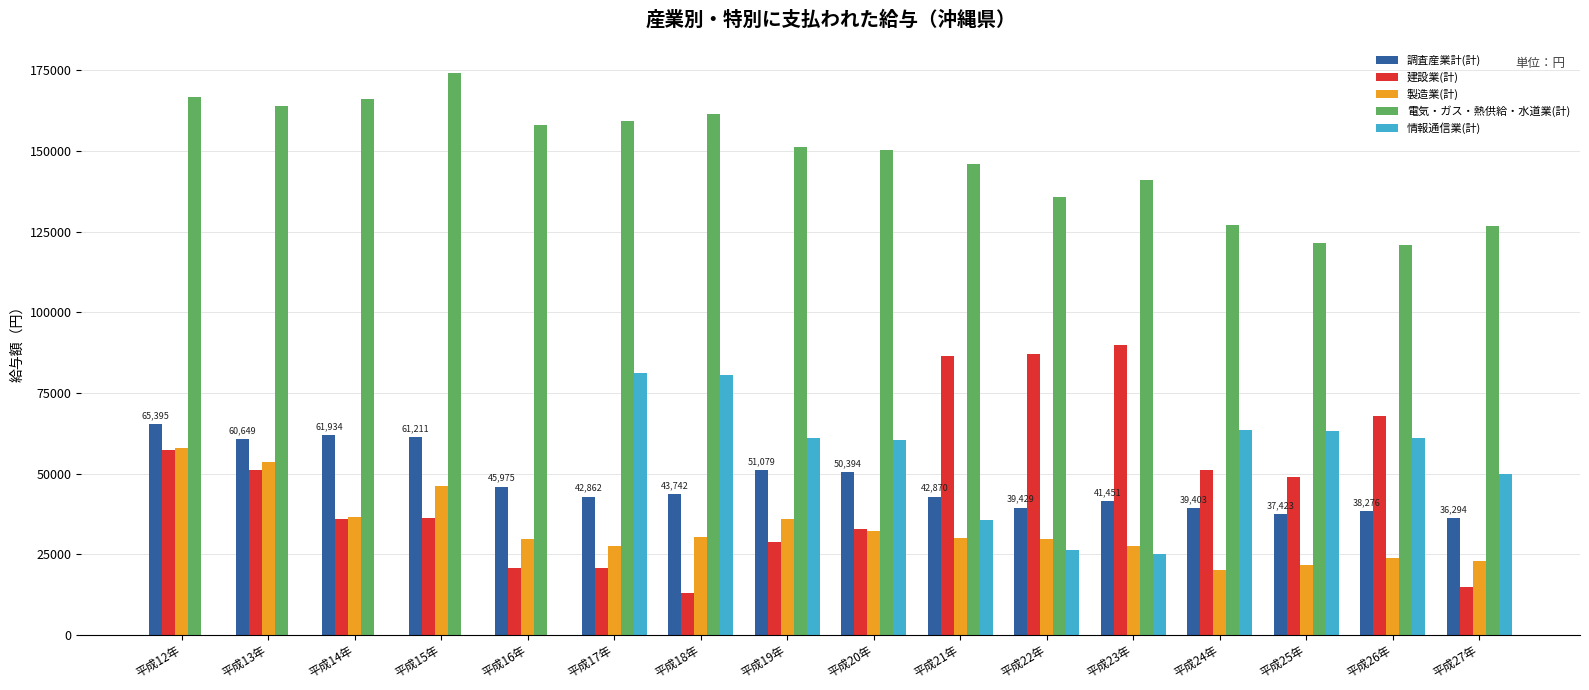

What is the greatest value displayed?

174177